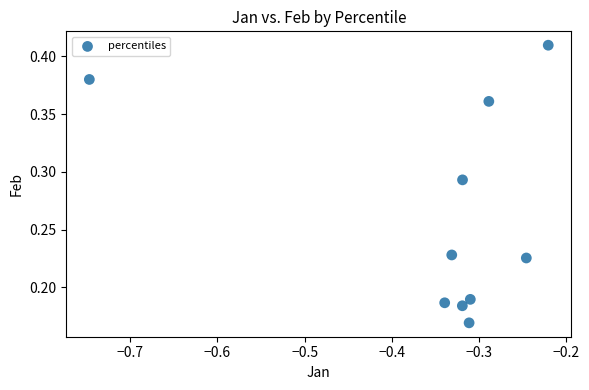

What is the range of X values (max minus min)?

0.5